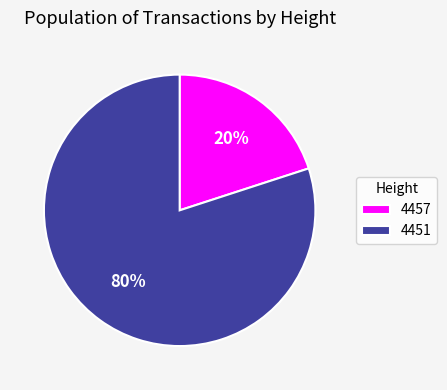

Which category accounts for the majority?

4451